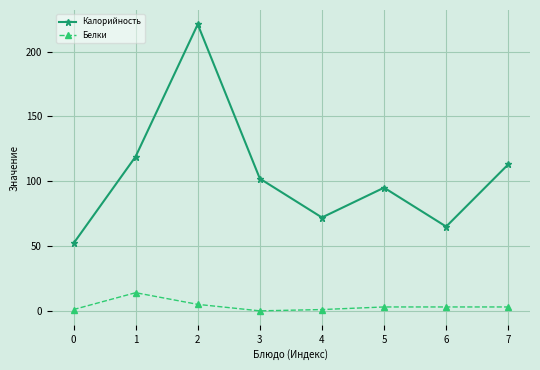

True or false: Белки and Калорийность intersect in this chart.

False